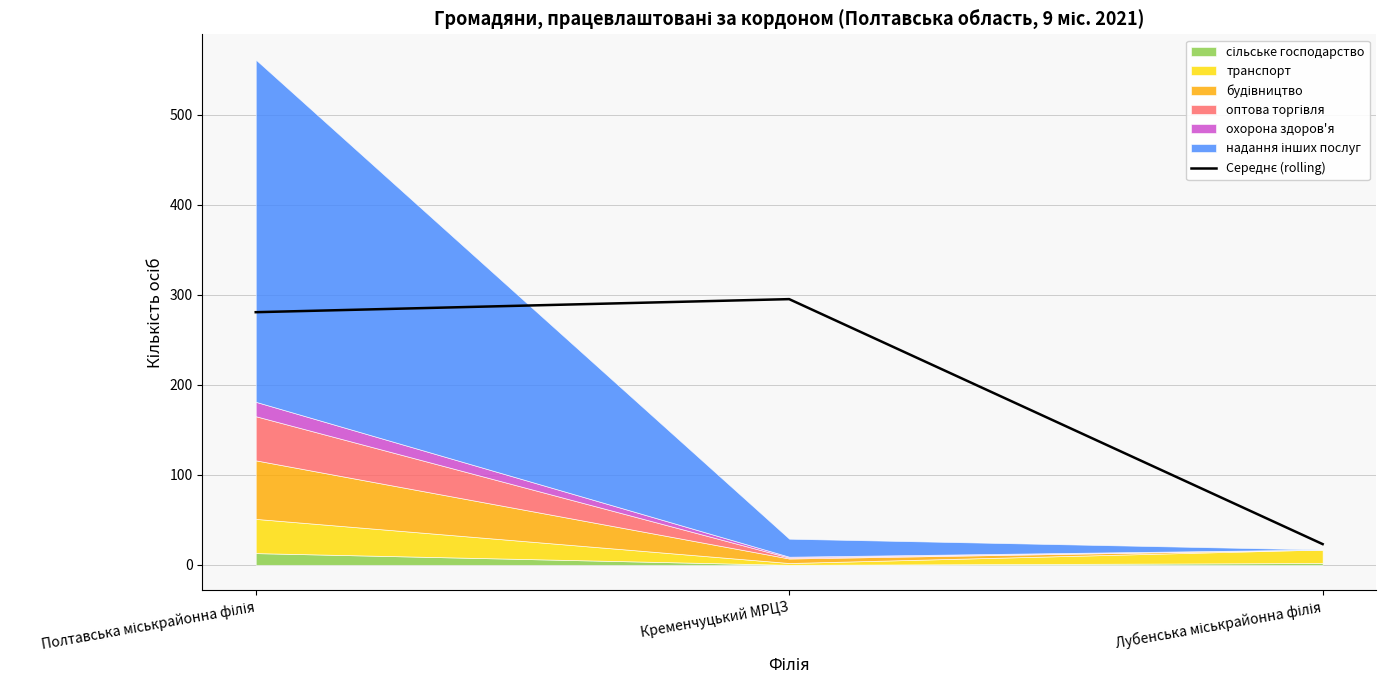

How many data points are above 280?

2